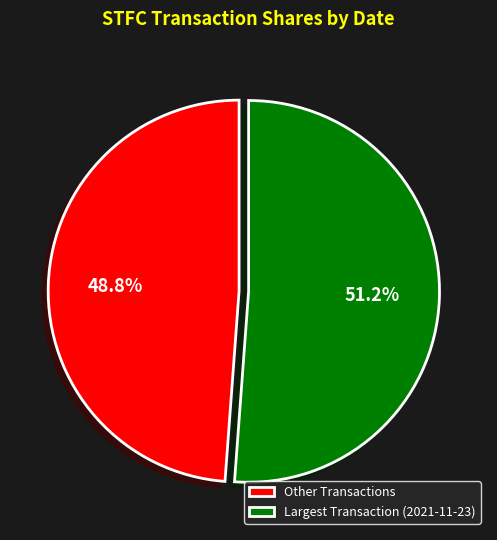

Do Other Transactions and Largest Transaction (2021-11-23) together represent more than half of the pie?

Yes